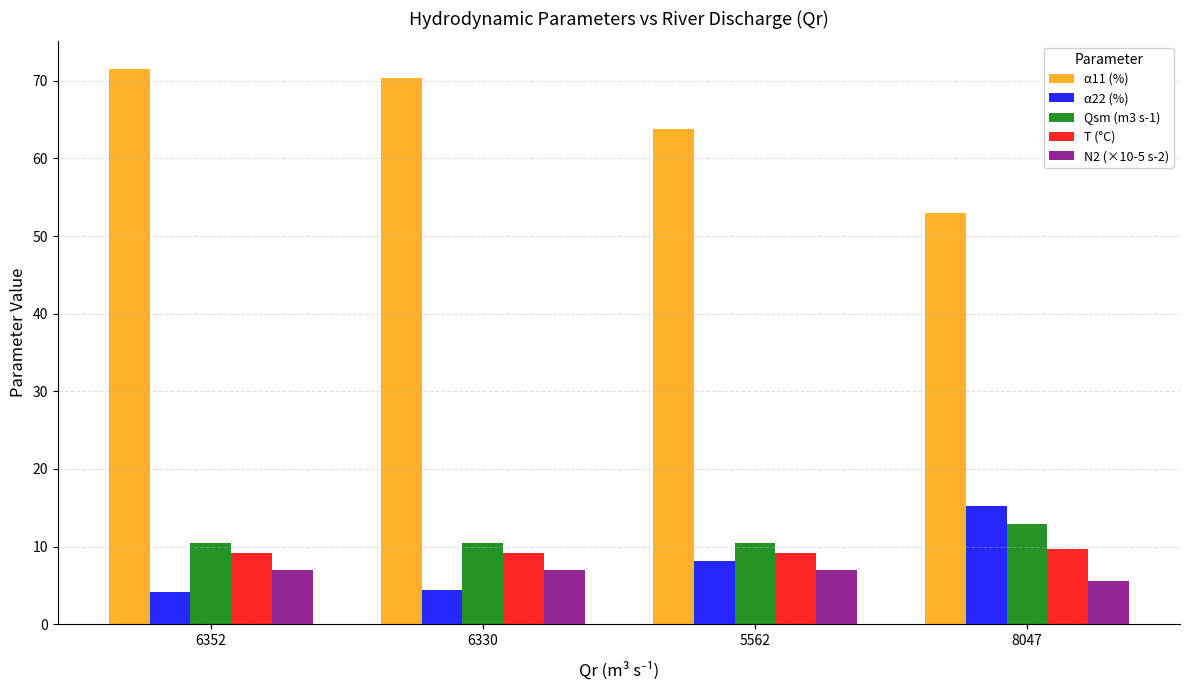

The value of N2 (×10-5 s-2) at 6352 is 9.8. True or false?

False